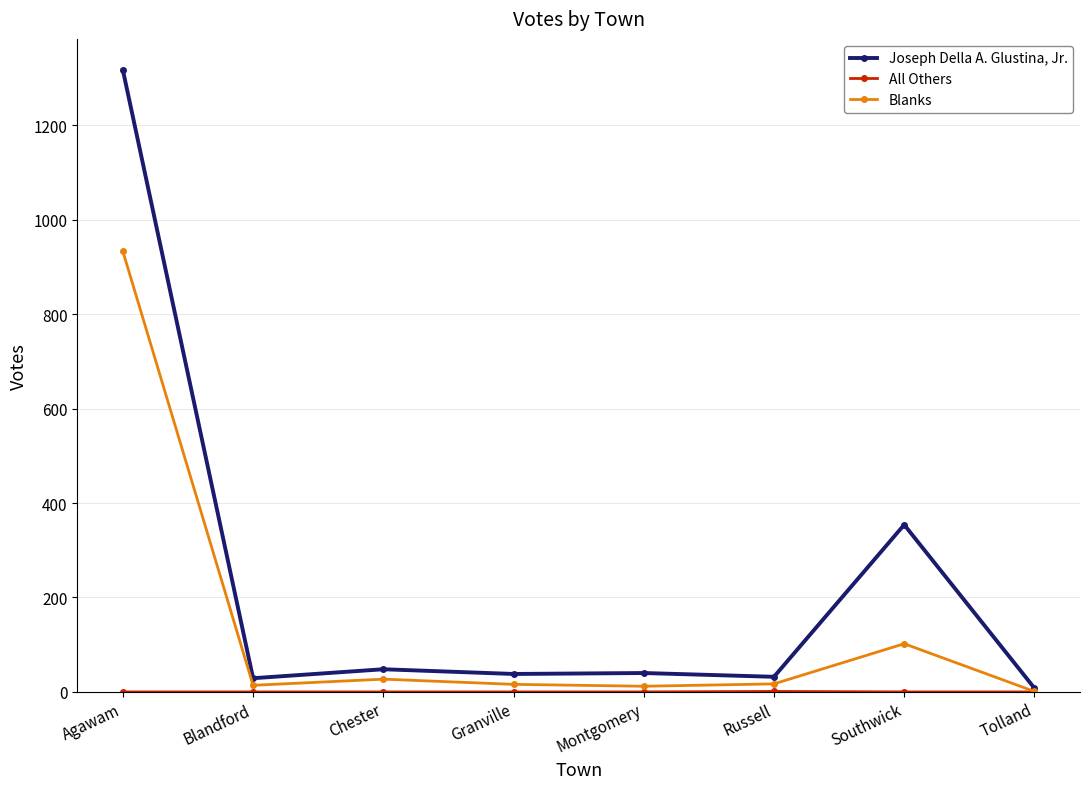

At which category does the chart reach its peak across all series?

Agawam